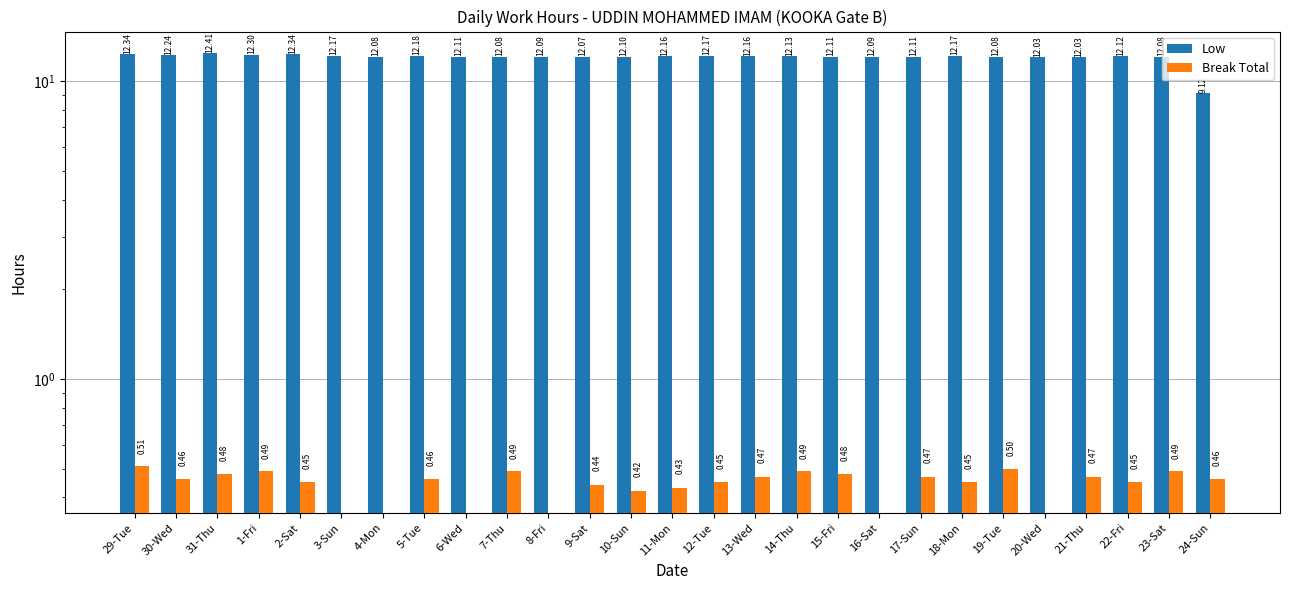

Read the Low value at 13-Wed.

12.2